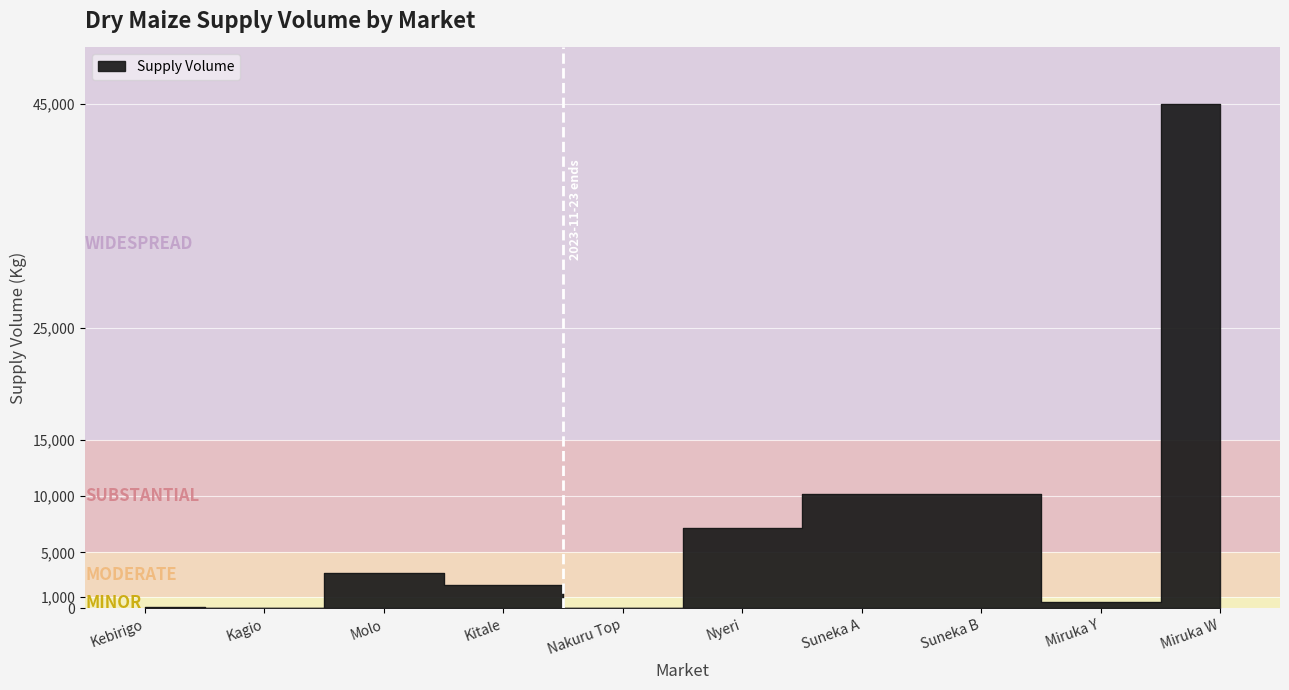

How many data points does each series have?

10